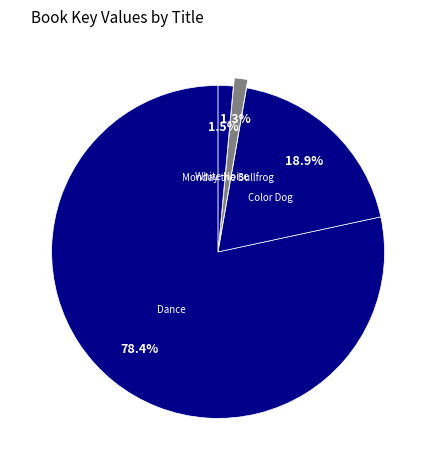

How many slices are in this pie chart?

4